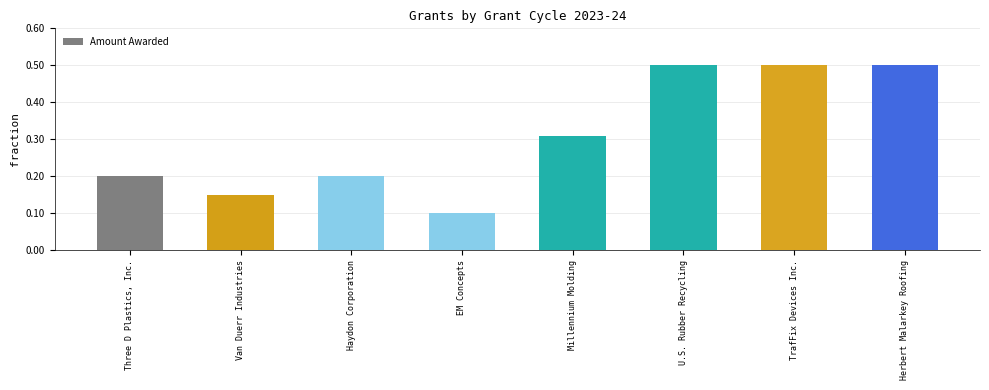

Reading left to right, transcribe all the data shown in this chart.

200000	150000	200000	100000	310000	500000	500000	500000